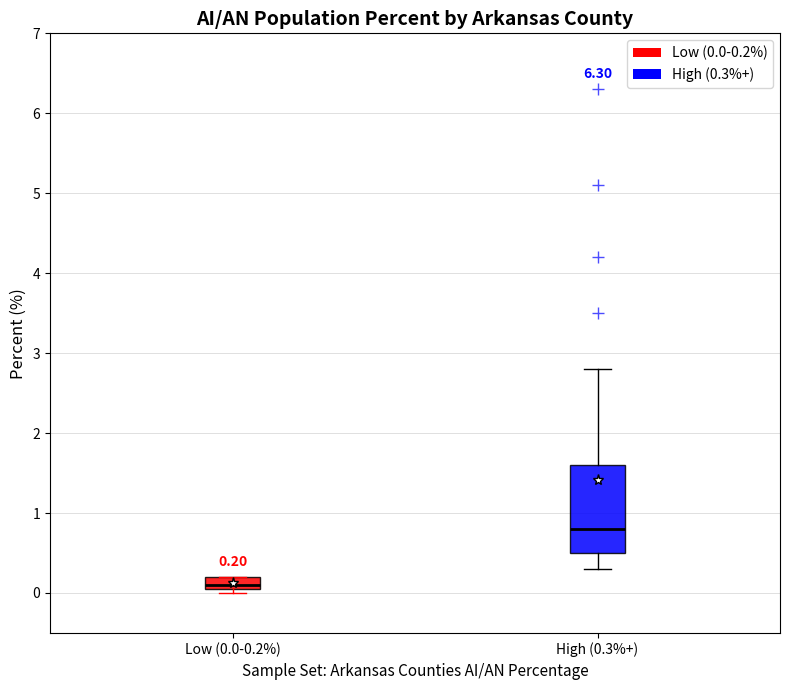

Which box has the lowest median line?

Low (0.0-0.2%)